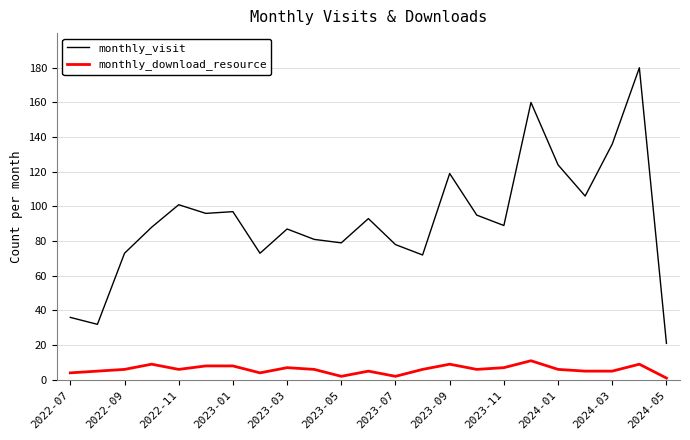

What is the difference between the maximum and minimum values in the monthly_download_resource series?

10